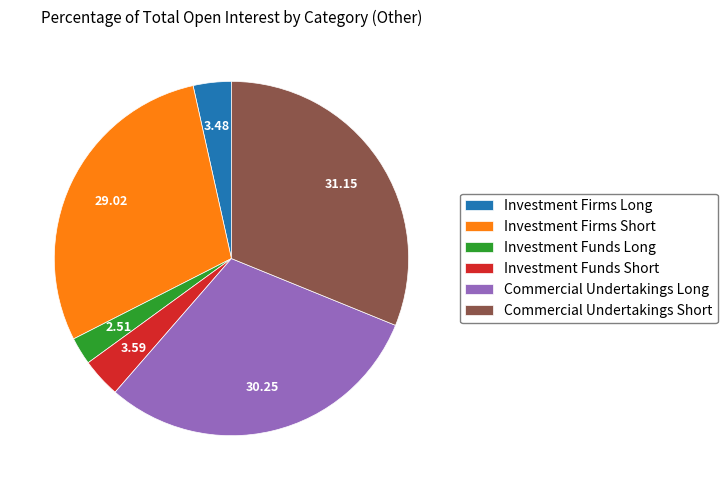

Which slice is the largest?

Commercial Undertakings Short